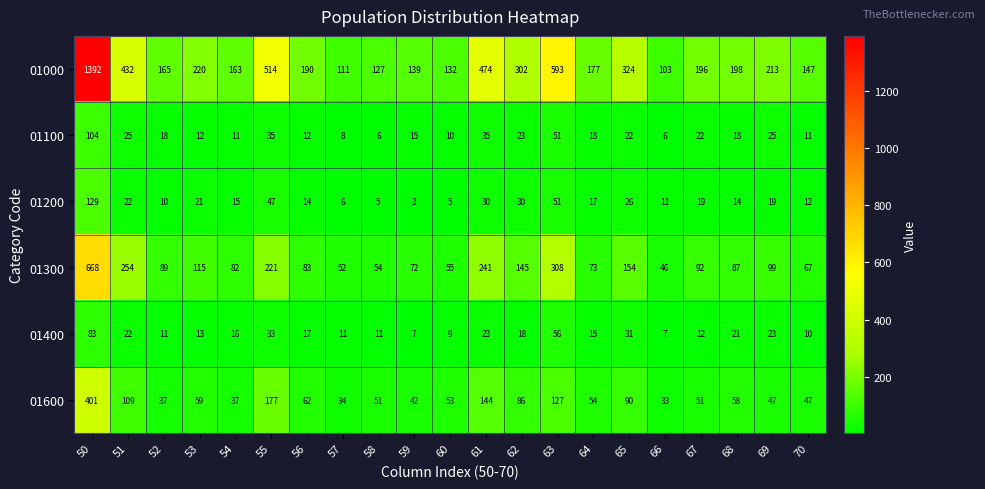

Which series has the widest spread of values?

01000